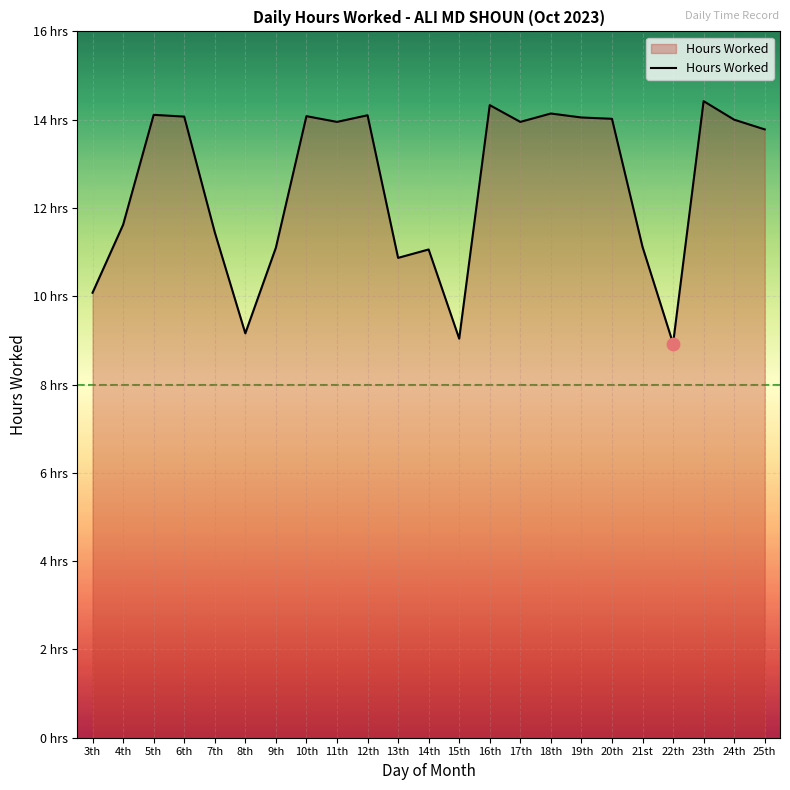

What is the change in value from 15th to 24th?

+5.0